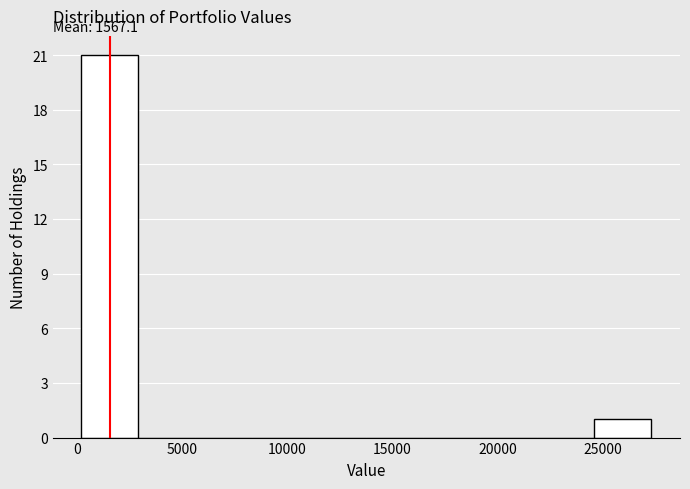

Which range on the x-axis has the tallest bar?

0 to 3000